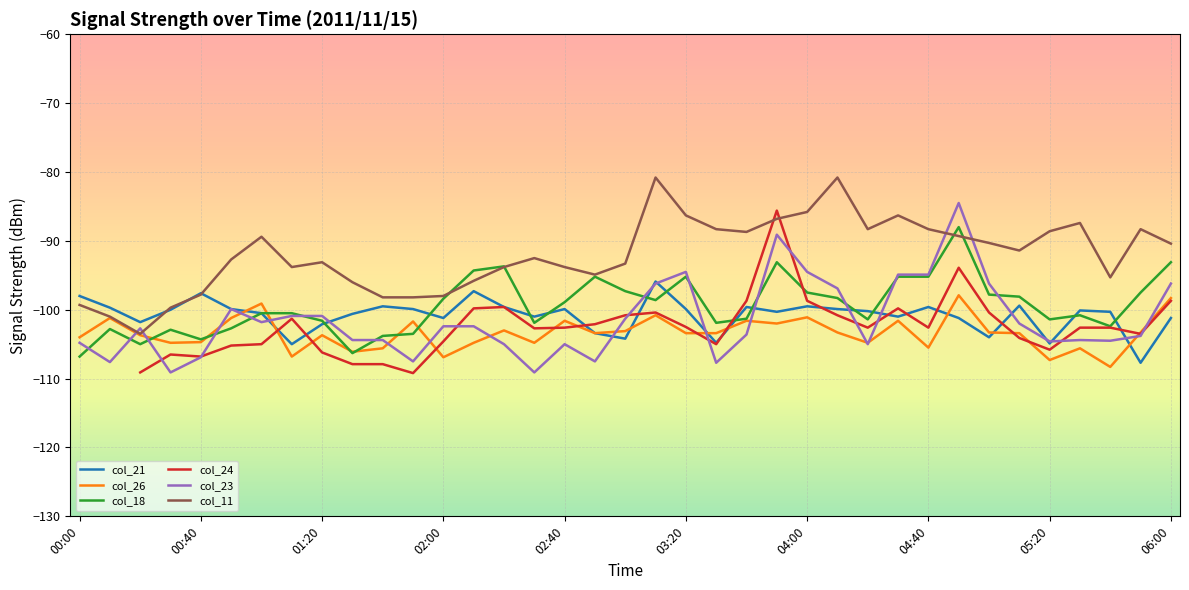

True or false: col_11 and col_23 intersect in this chart.

True